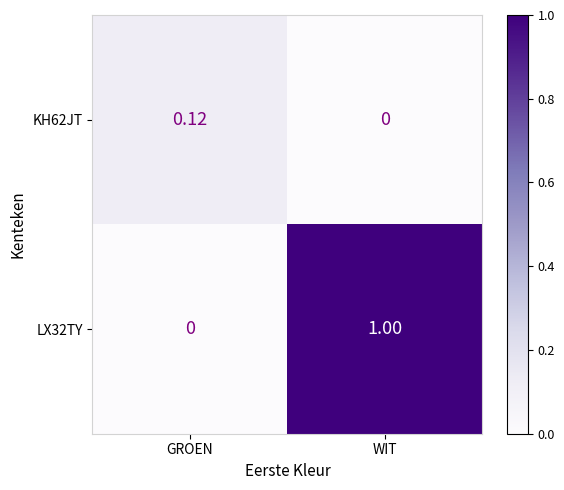

List the labels in order of LX32TY value, largest first.

WIT, GROEN